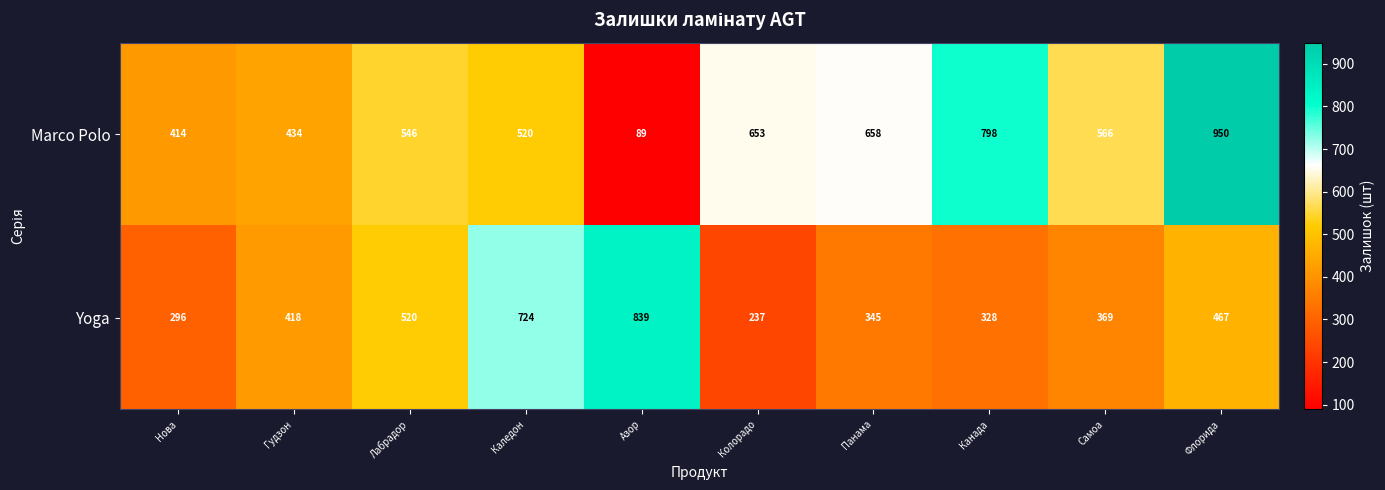

Count the number of data series in this chart.

2